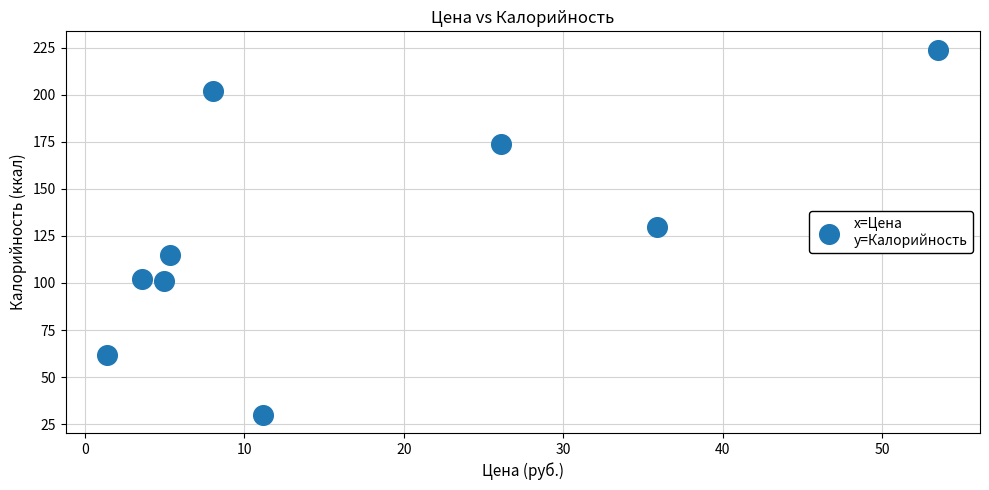

What Y value in the scatter plot is closest to 127?

130